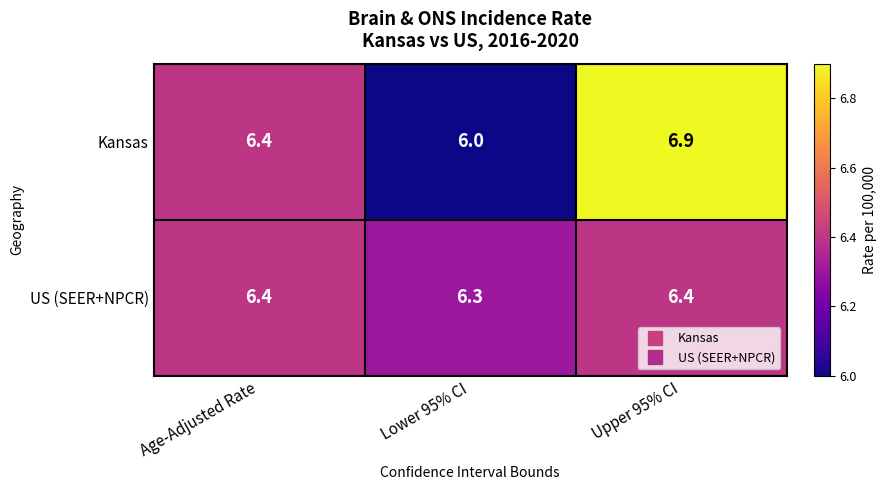

Which series has the widest spread of values?

Kansas